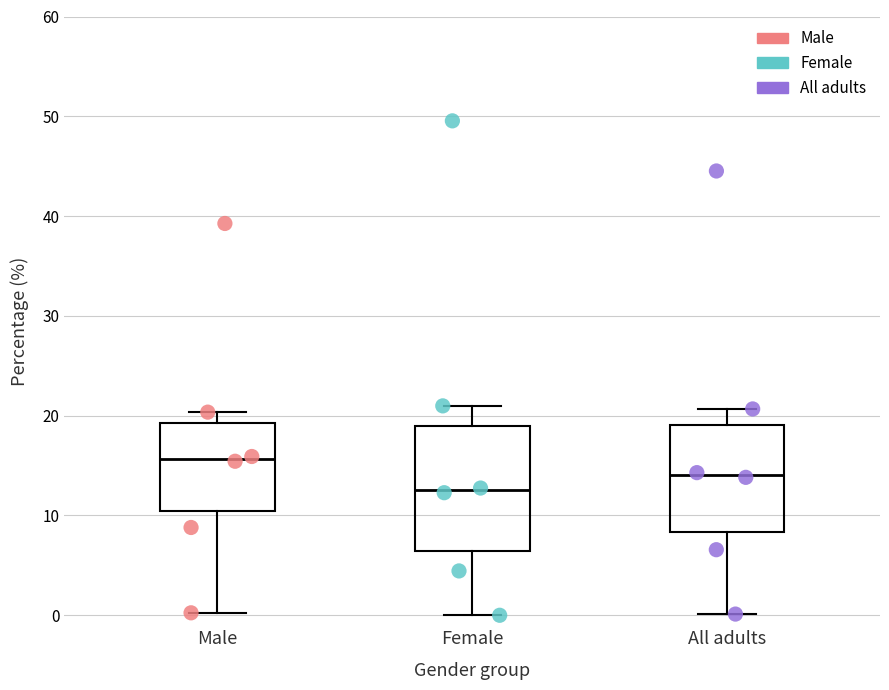

Where does the median line of the box for Female sit on the y-axis? The values are not printed on the chart, so give them approximately, as read against the axis.

13